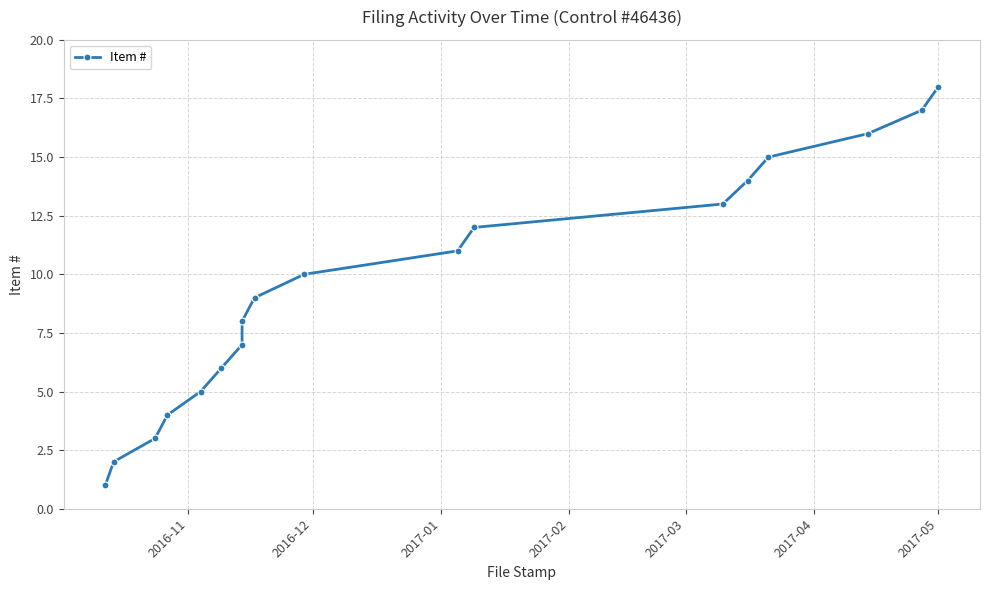

How many data points does each series have?

18